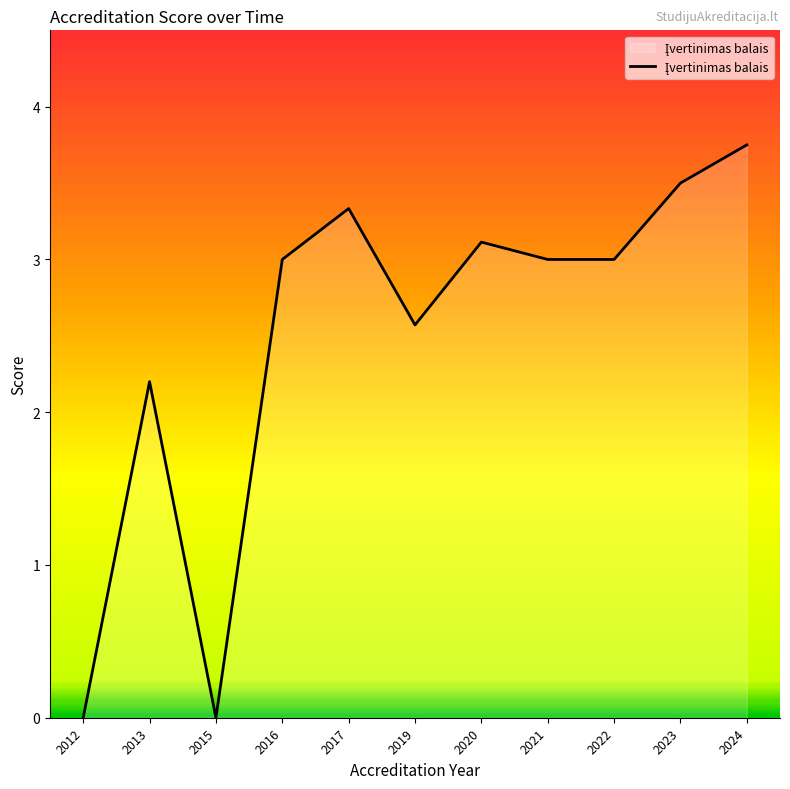

What is the change in value from 2012 to 2019?

+2.6